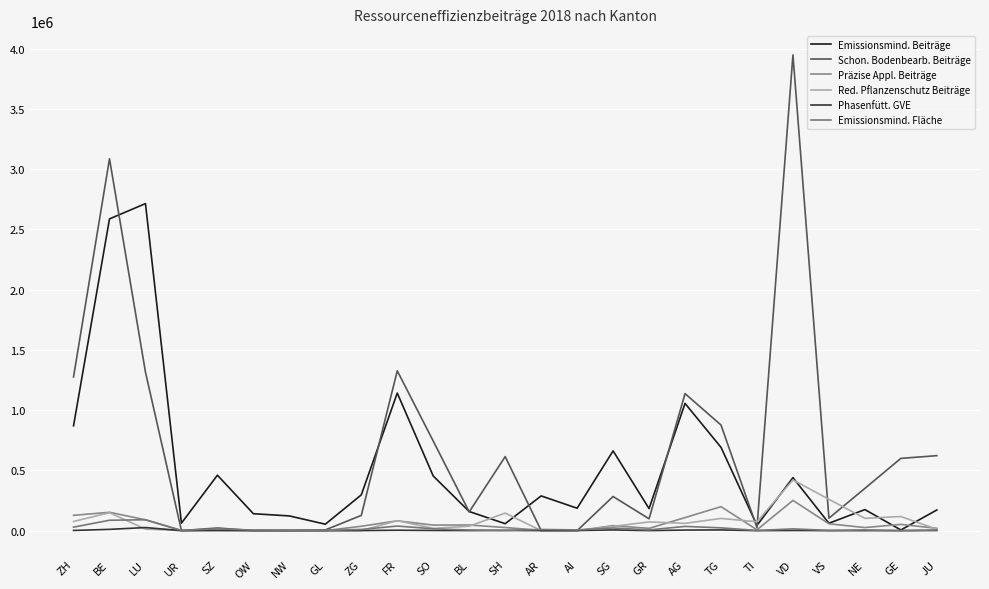

How many lines are shown in the chart?

6